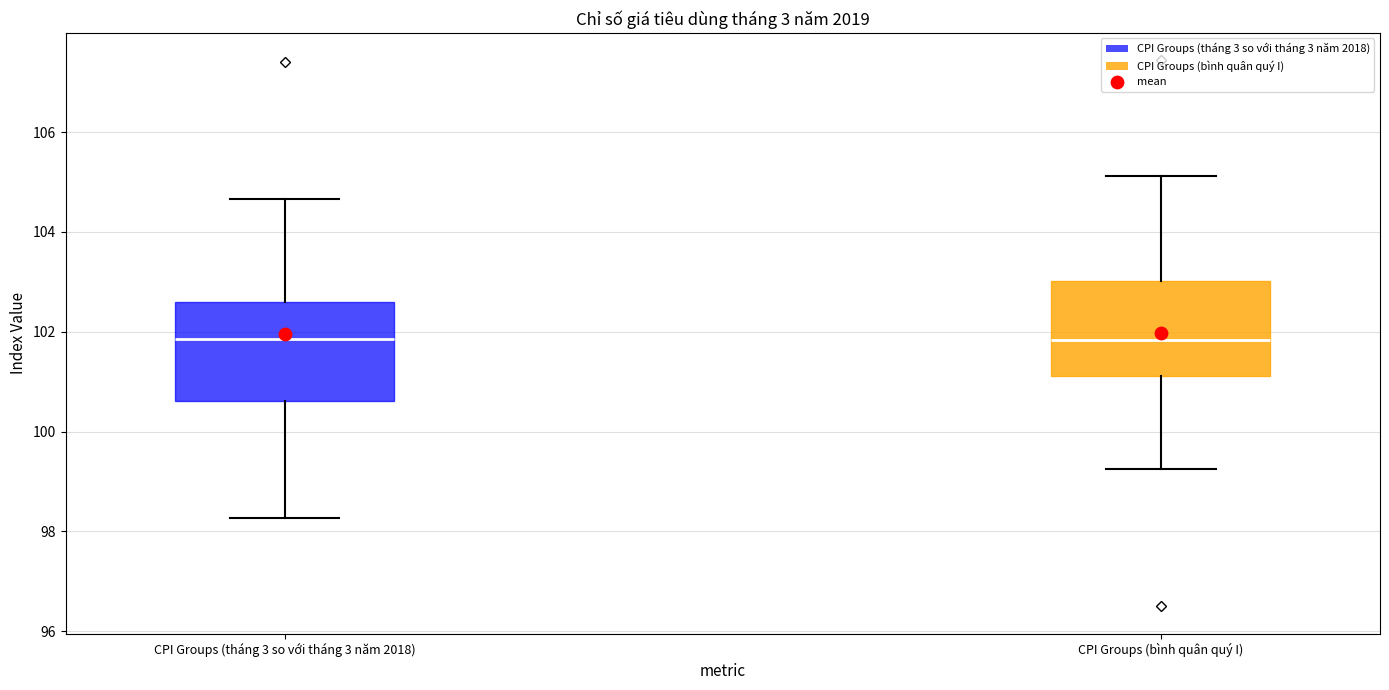

Where does the median line of the box for CPI Groups (bình quân quý I) sit on the y-axis? The values are not printed on the chart, so give them approximately, as read against the axis.

101.8